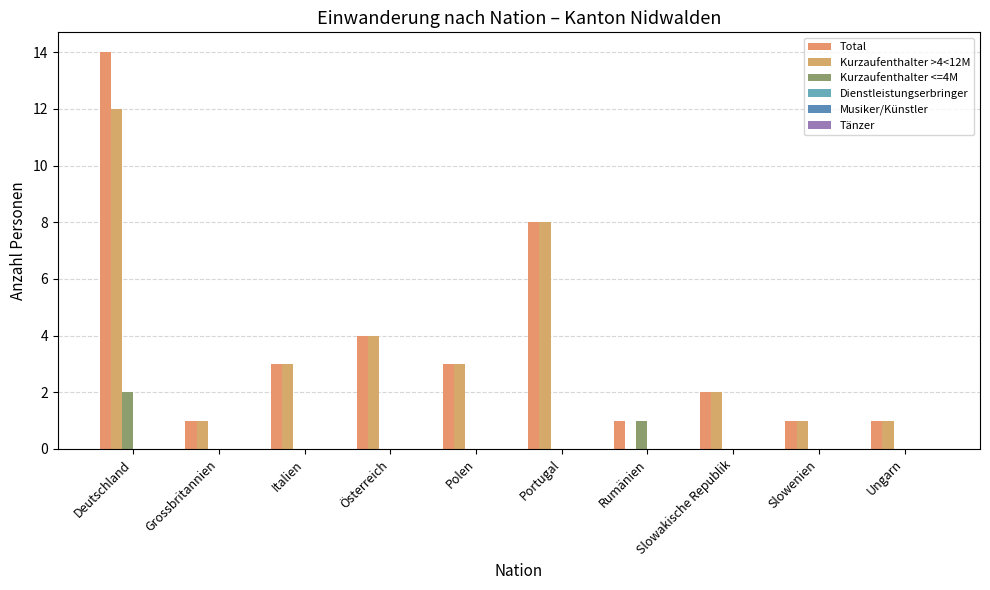

How many groups of bars are there?

10